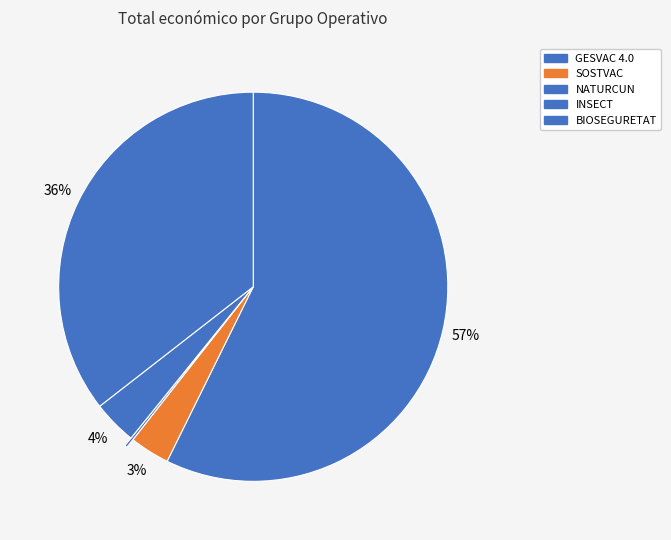

To the nearest percent, what is the combined percentage of NATURCUN and GESVAC 4.0?

58%